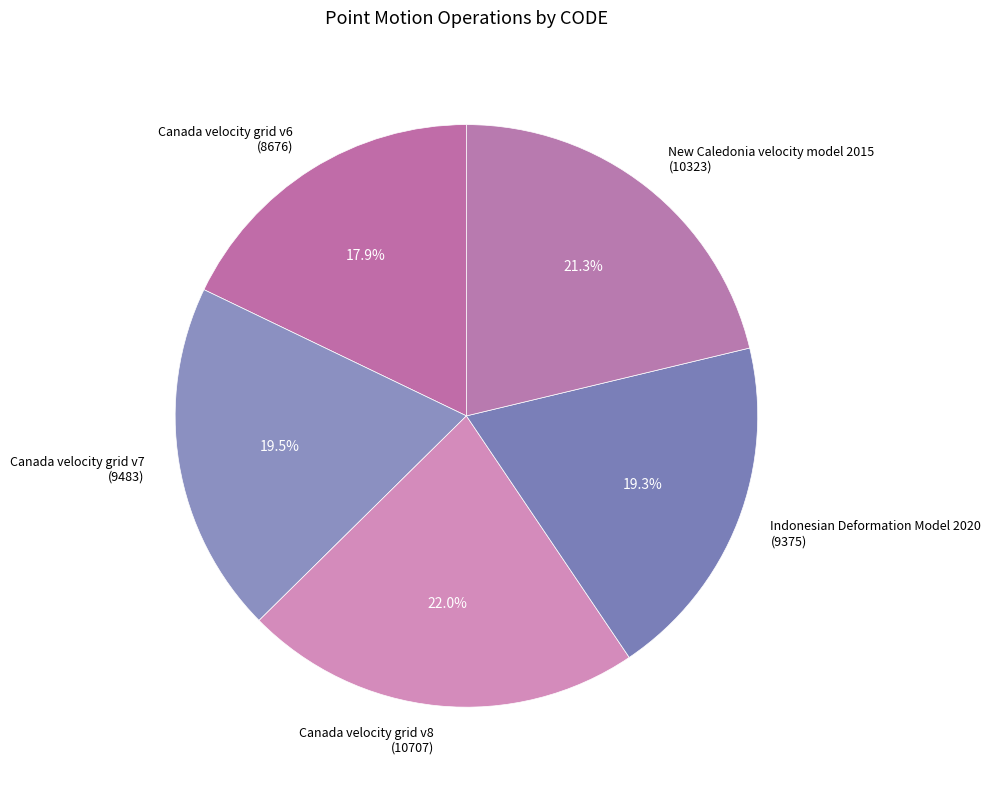

Which slice is the largest?

Canada velocity grid v8